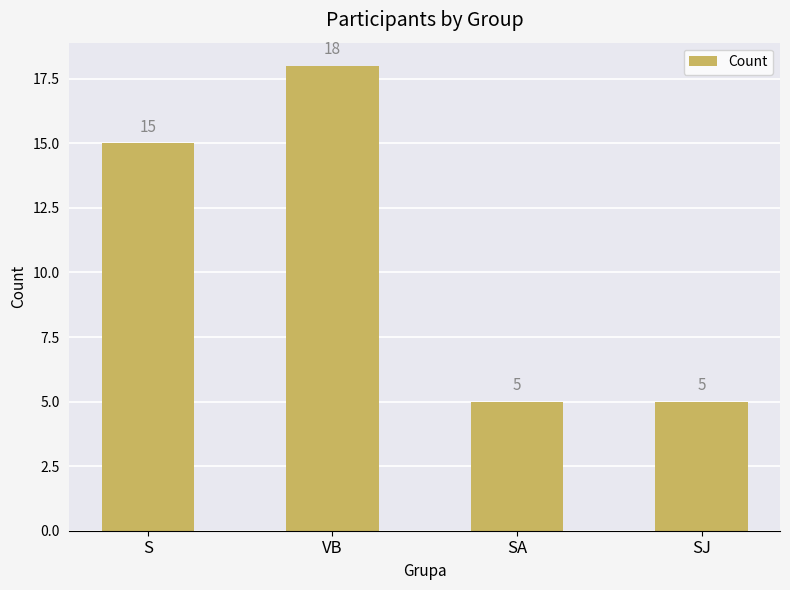

What is the label of the 2nd bar from the right?

SA